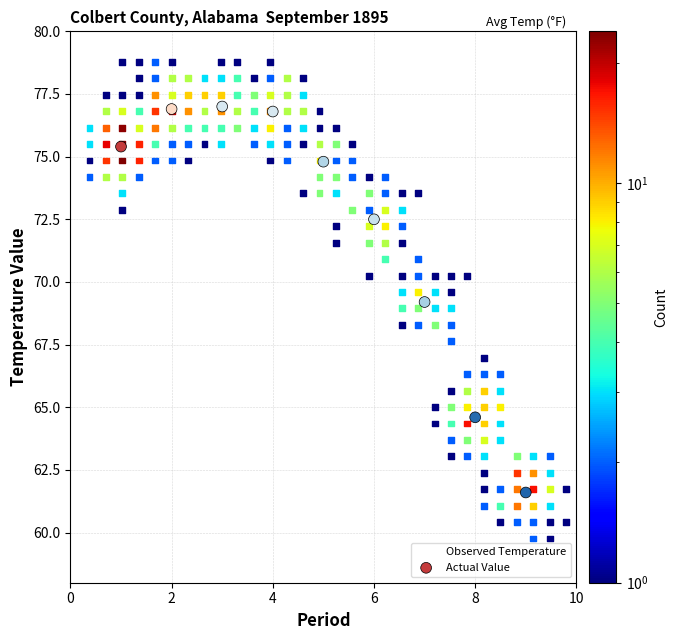

Which series reaches the maximum Y coordinate?

Observed Temperature